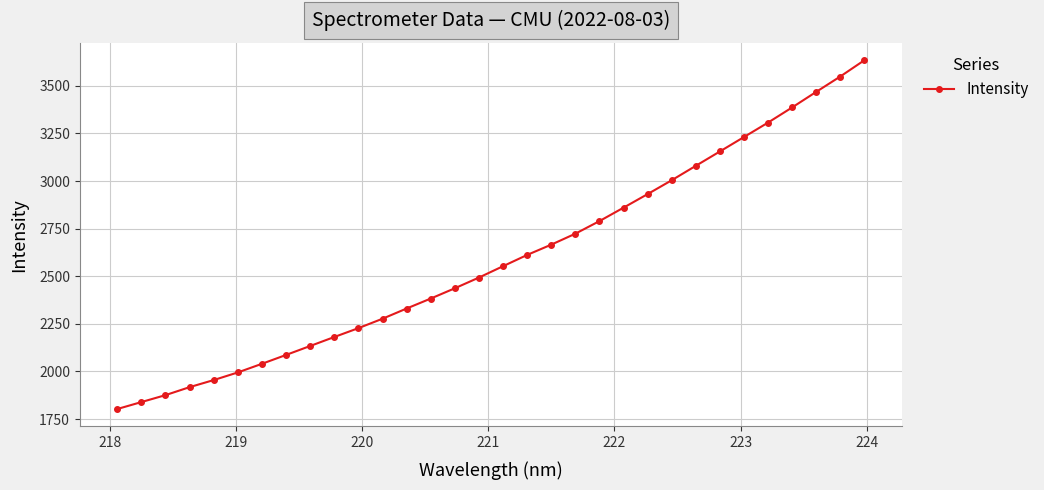

What is the greatest value displayed?

3633.9